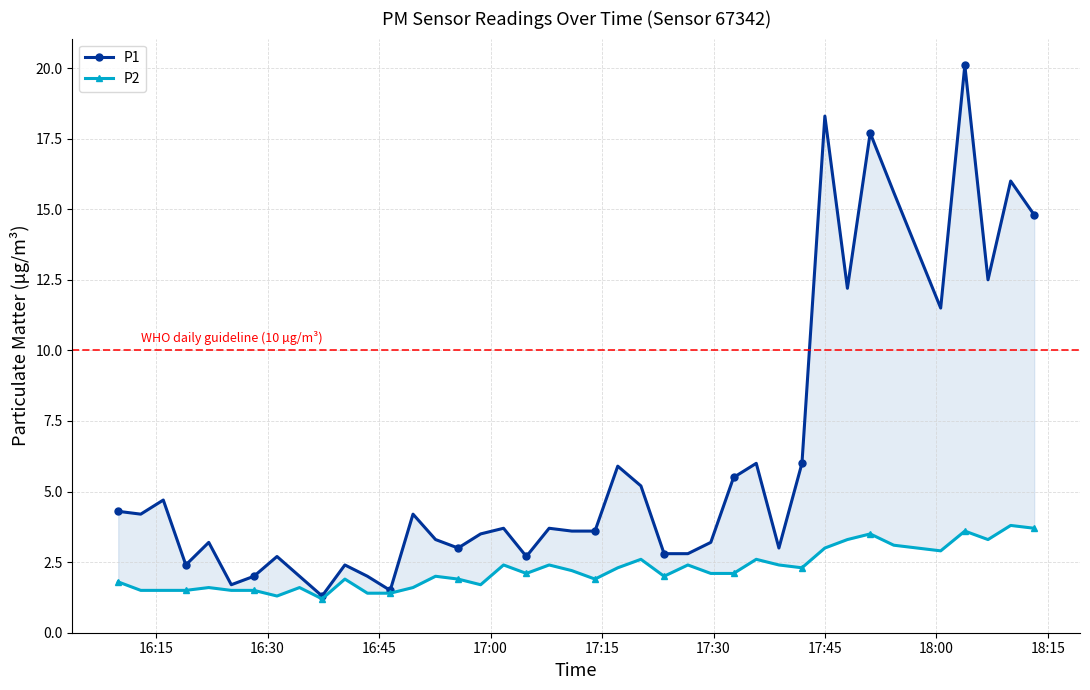

How many lines are shown in the chart?

2